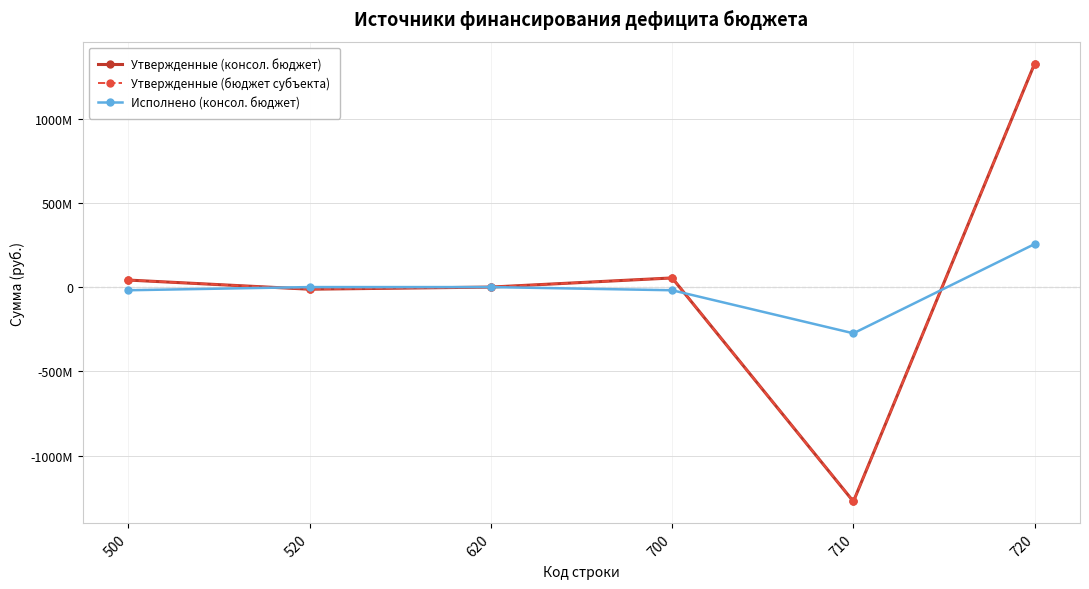

Does the chart have visible grid lines?

Yes